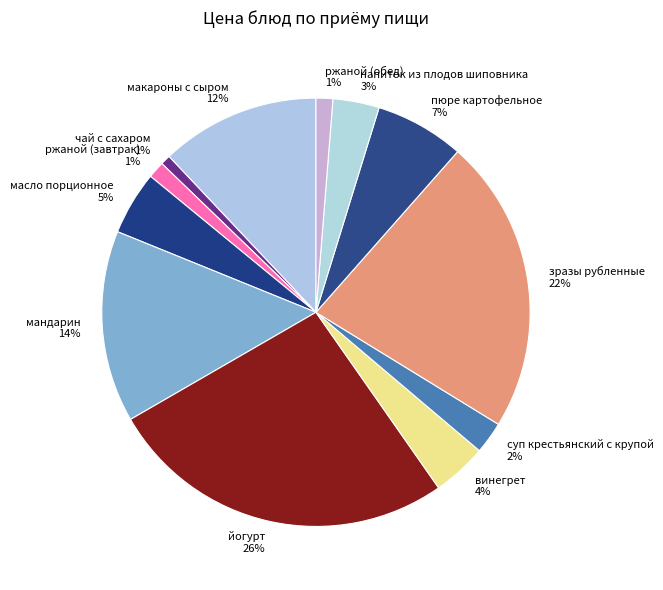

Do макароны с сыром and винегрет together represent more than half of the pie?

No